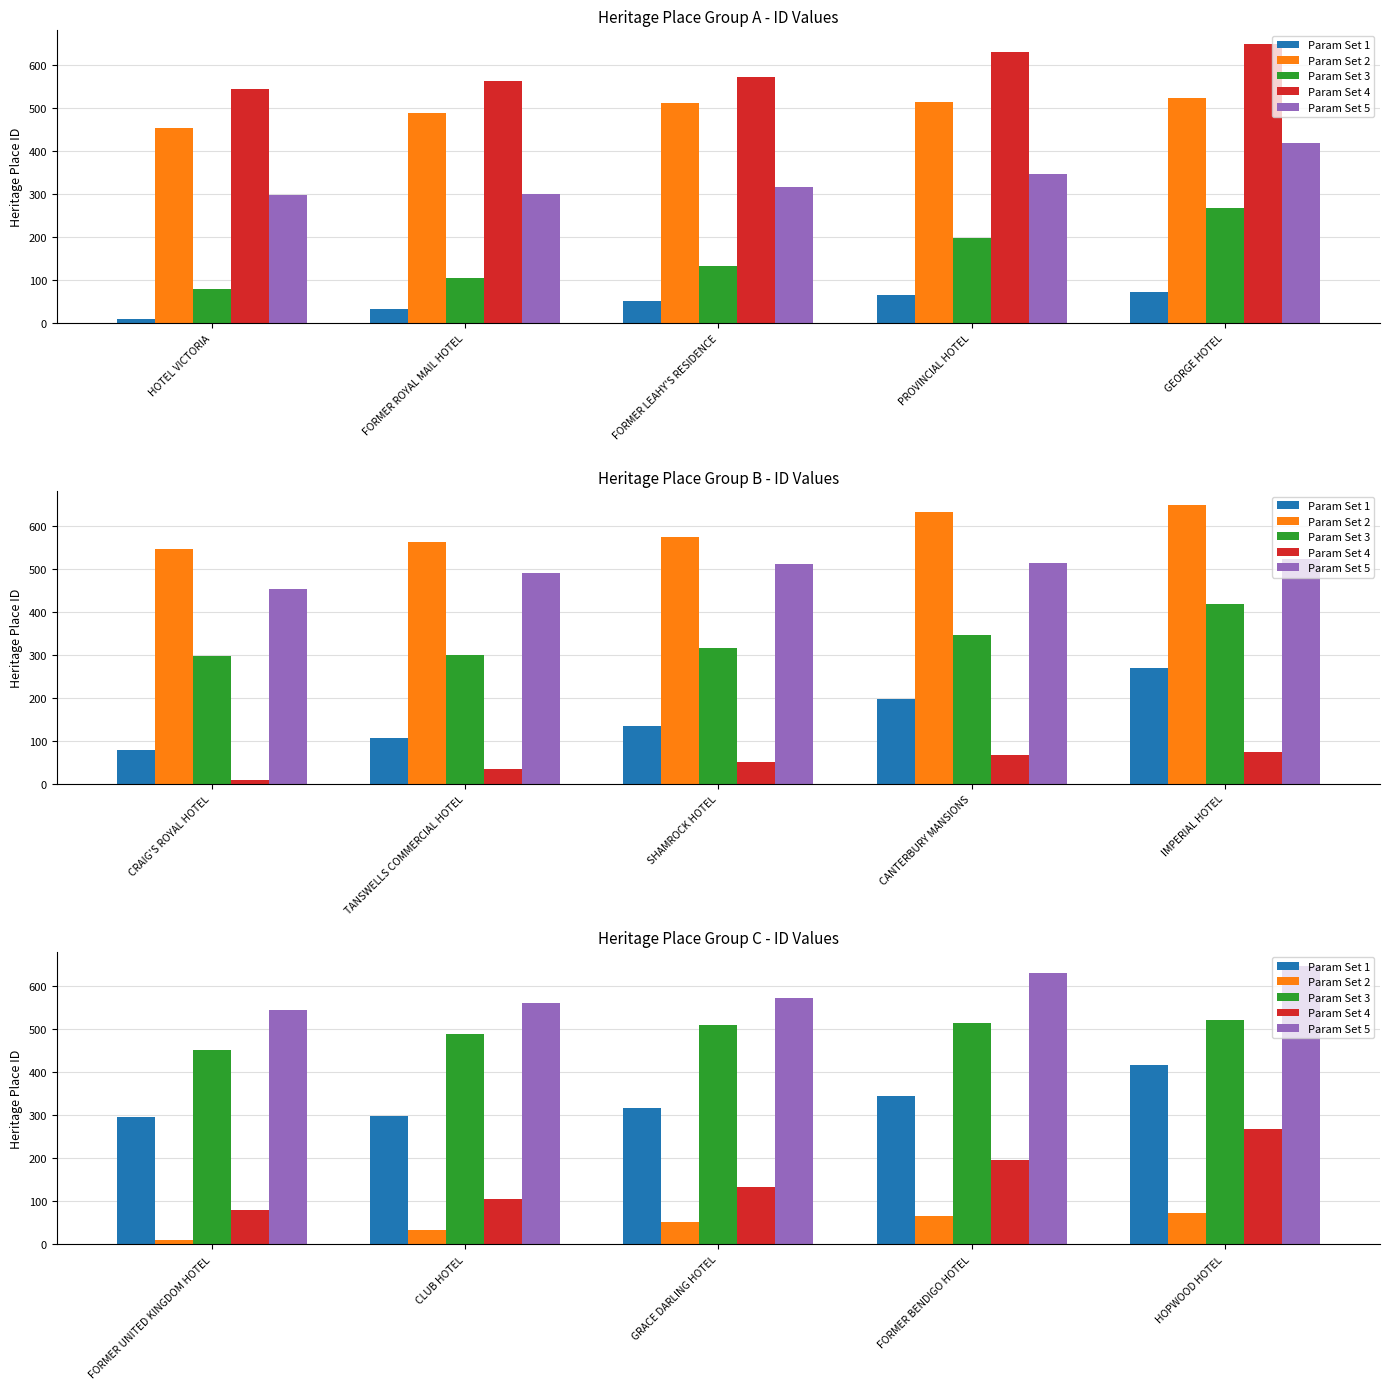

What is the minimum value for Param Set 1?

297